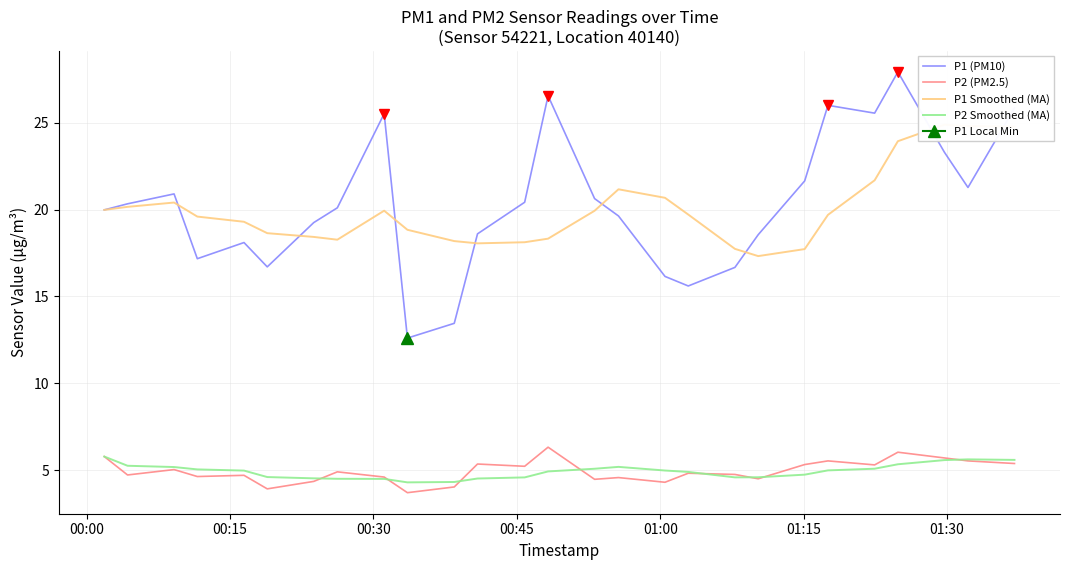

What is the difference between the second highest and second lowest values in the P2 (PM2.5) series?

2.1